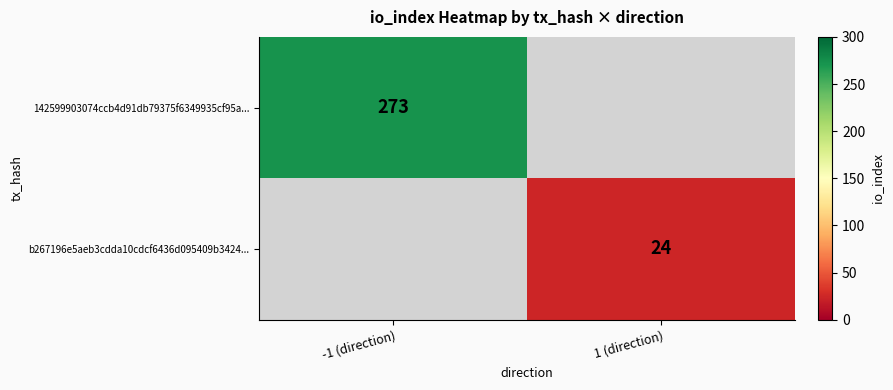

True or false: 142599903074ccb4d91db79375f6349935cf95a... has a value of 453 at -1 (direction).

False